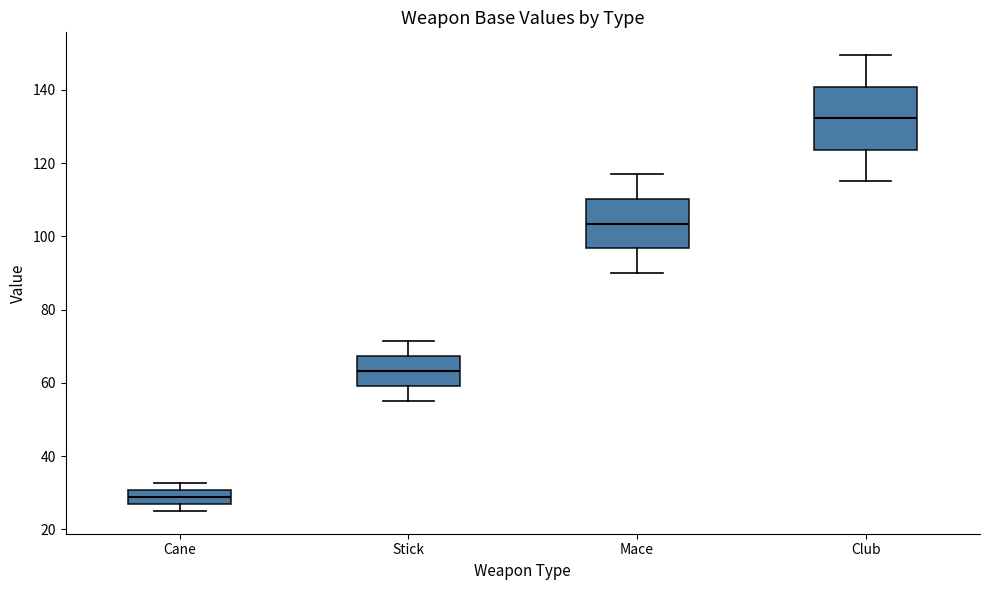

Which box has the lowest median line?

Cane